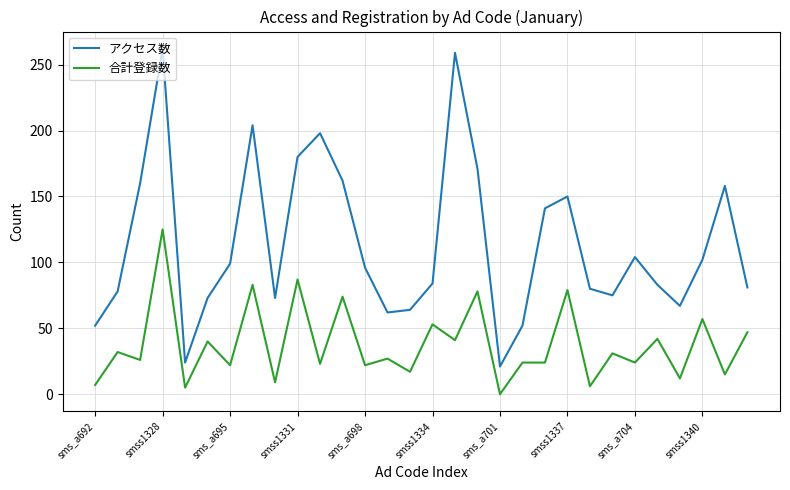

Is this an area chart (filled region under the line)?

No